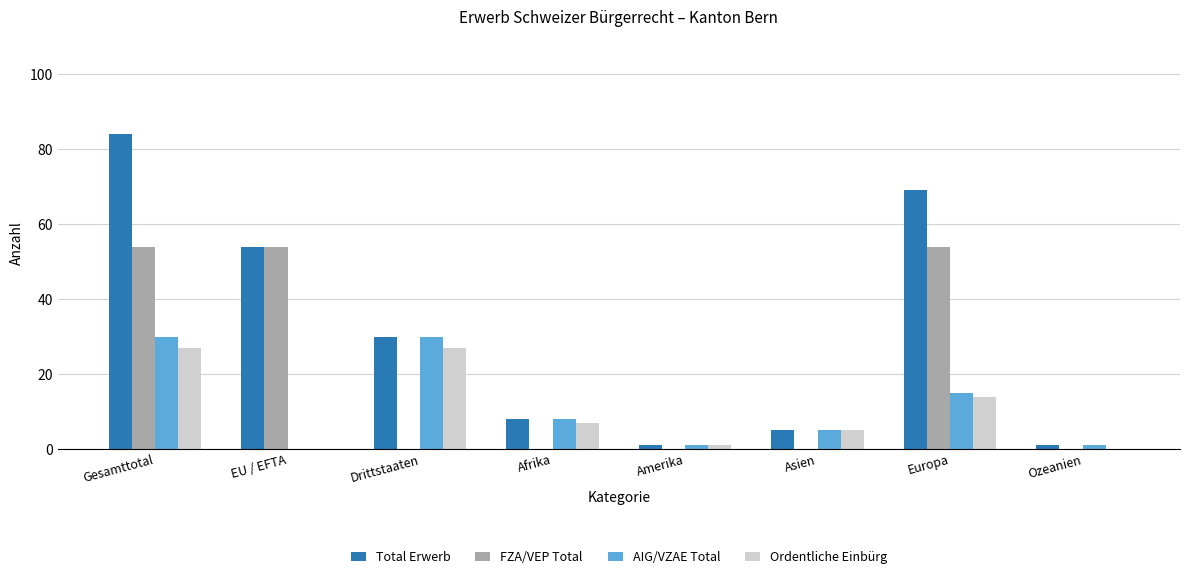

What is the difference between the AIG/VZAE Total values at Drittstaaten and Amerika?

29